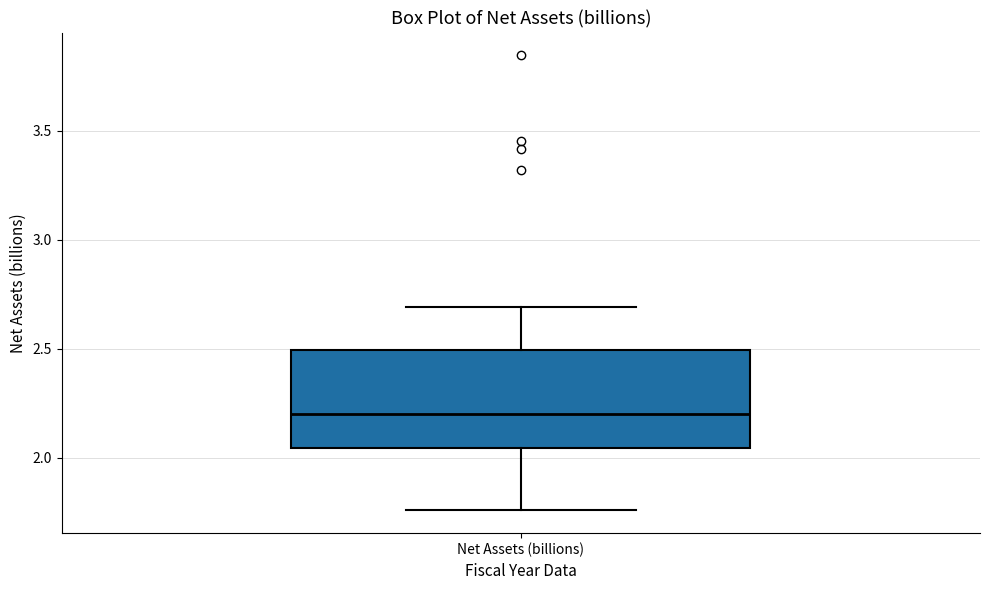

Read this box plot against the y-axis: the position of the median line, the range covered by the box, and the ends of both whiskers. The values are not printed on the chart, so give them approximately, as read against the axis.

median 2.20, box 2.05 to 2.50, whiskers 1.75 to 2.70